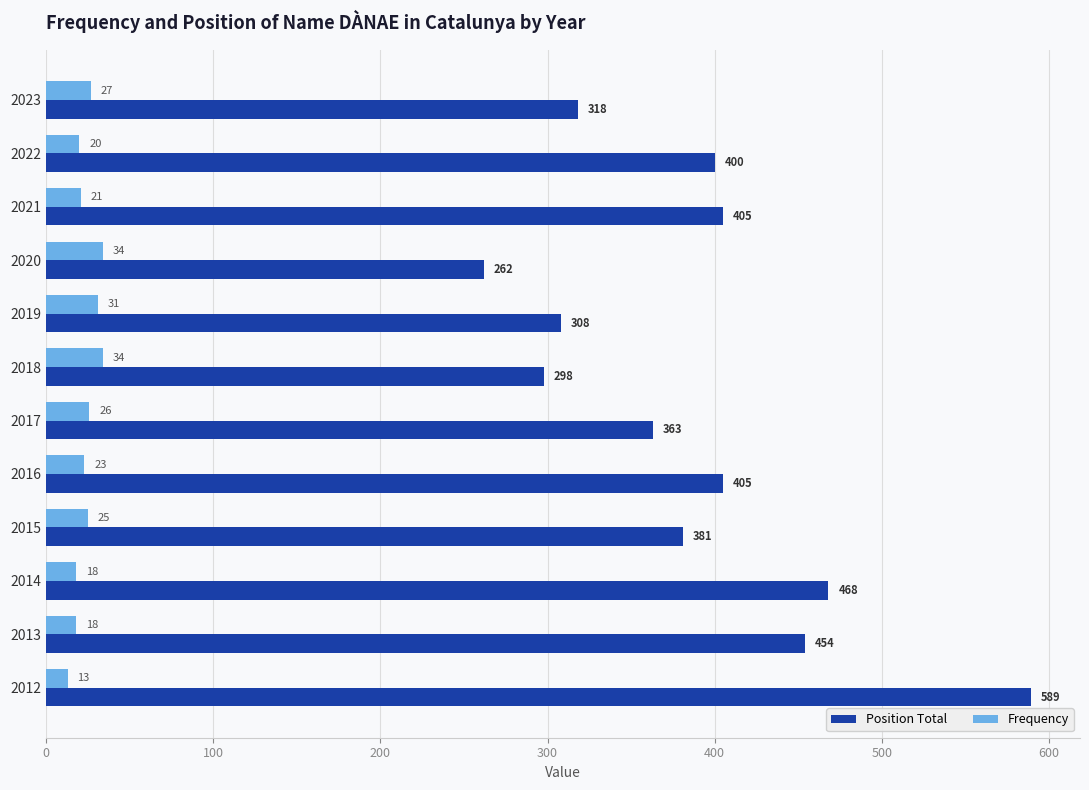

Where is Frequency nearest to the value 23?

2016